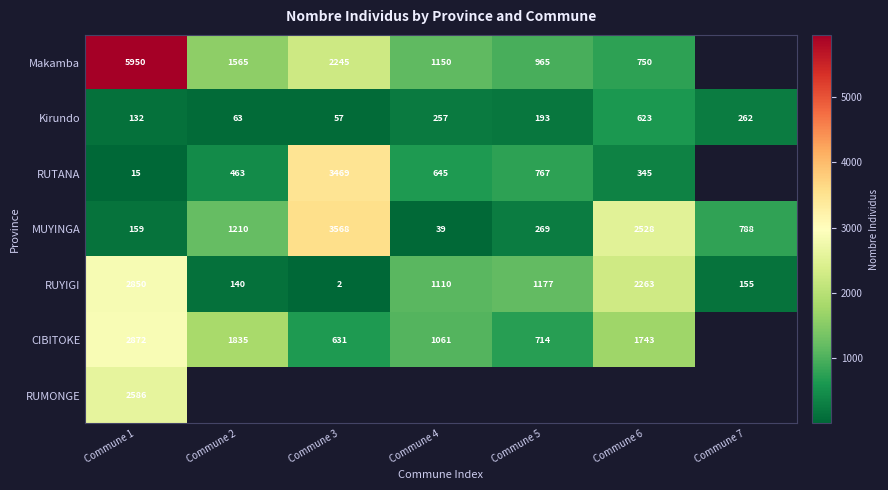

What is the difference between the highest and lowest values at Commune 2?

1772.0